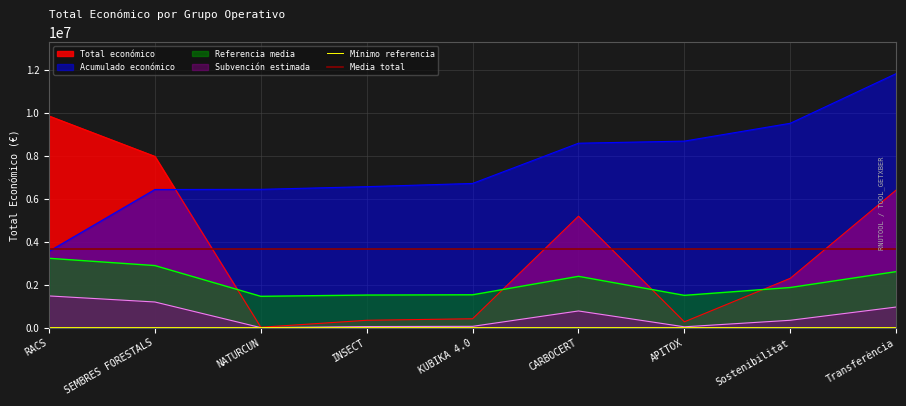

Which category has the highest value in the Acumulado económico series?

Transferència